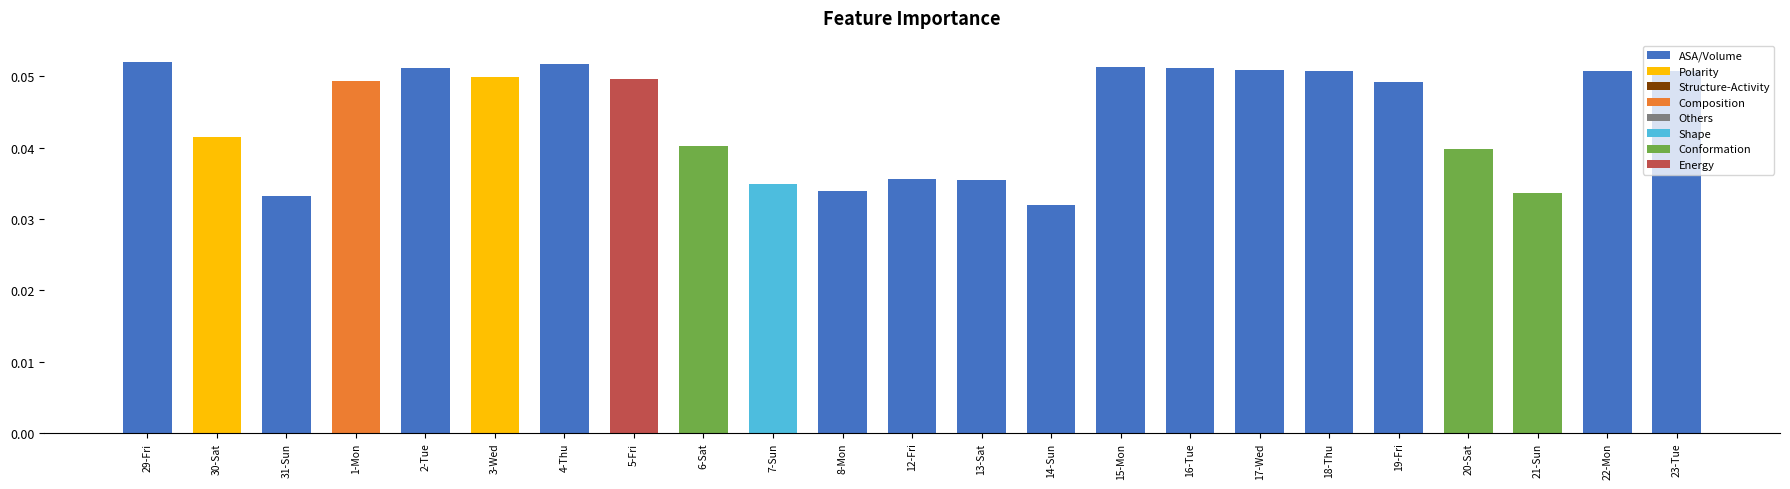

The value at 13-Sat is 0.1. True or false?

False